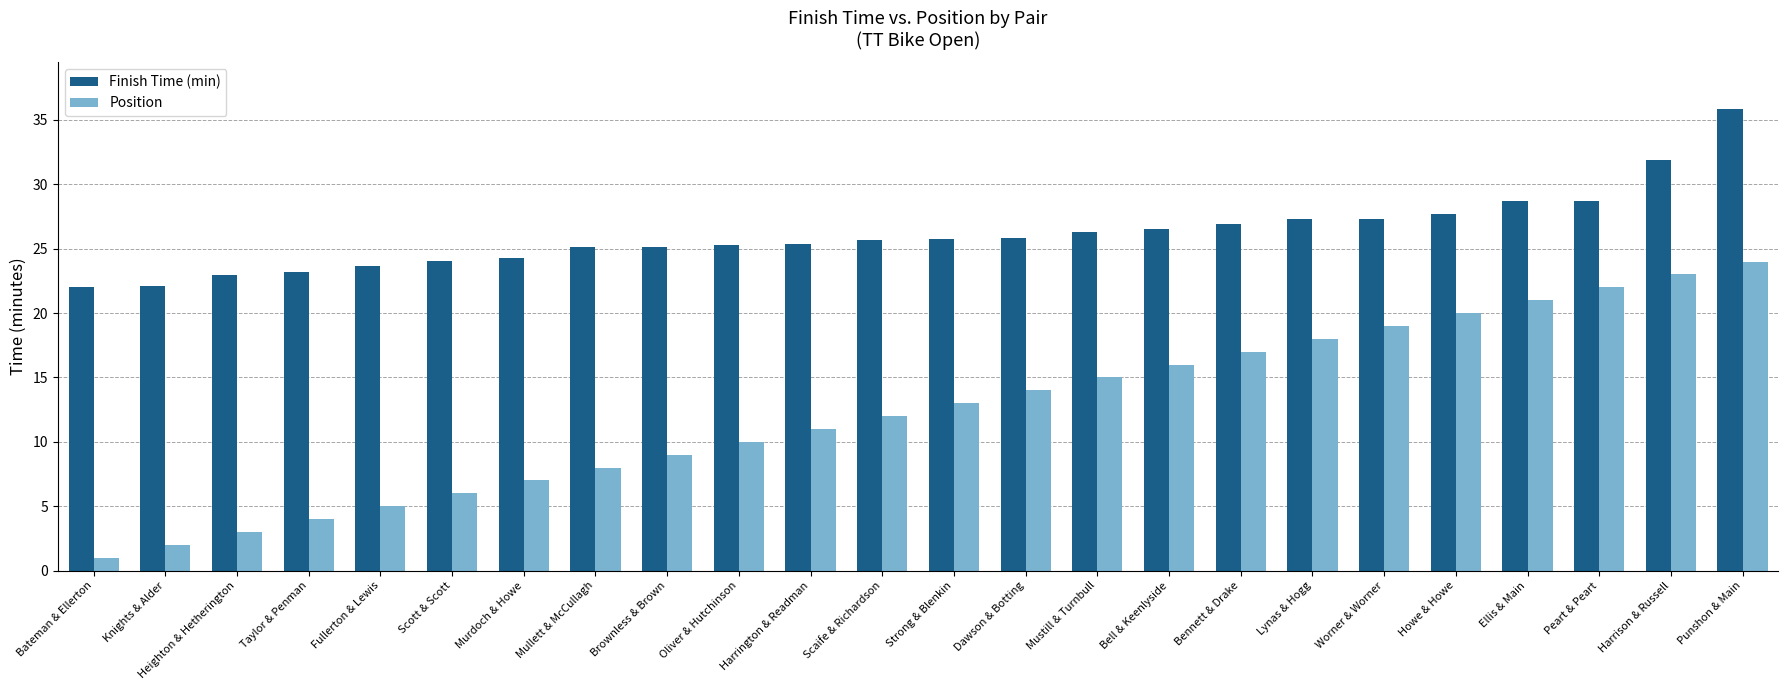

What is the difference between the maximum and minimum values in the Finish Time (min) series?

13.9